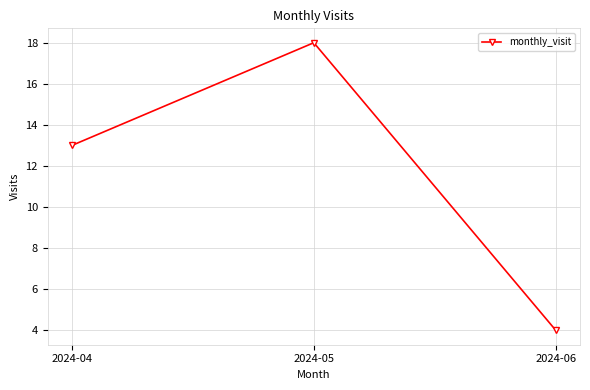

What is the change in value from 2024-05 to 2024-06?

-14